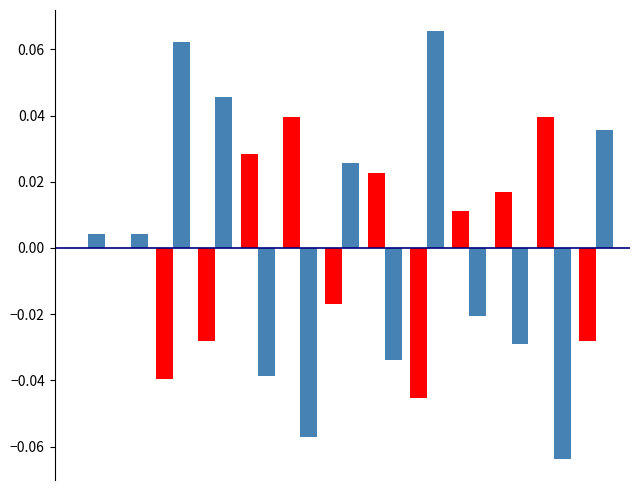

Are the bars grouped side by side (vs. stacked)?

Yes